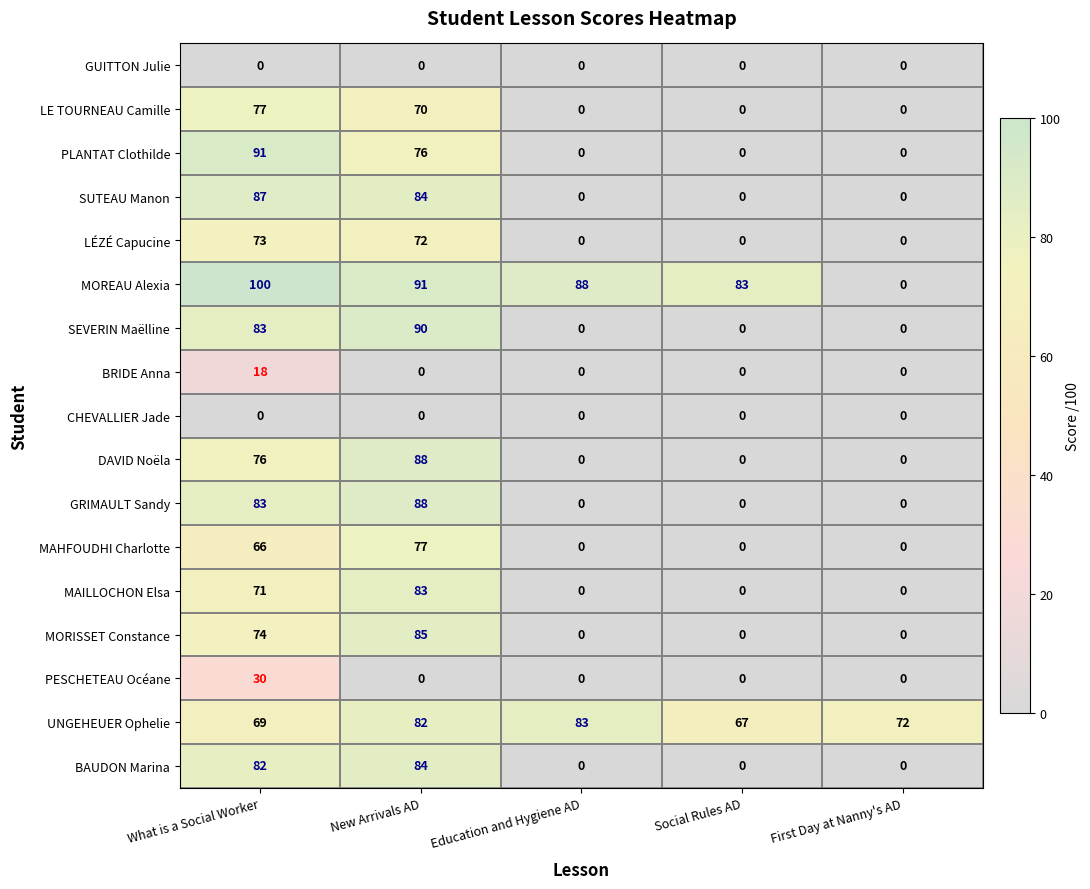

List the labels in order of MOREAU Alexia value, largest first.

What is a Social Worker, New Arrivals AD, Education and Hygiene AD, Social Rules AD, First Day at Nanny's AD